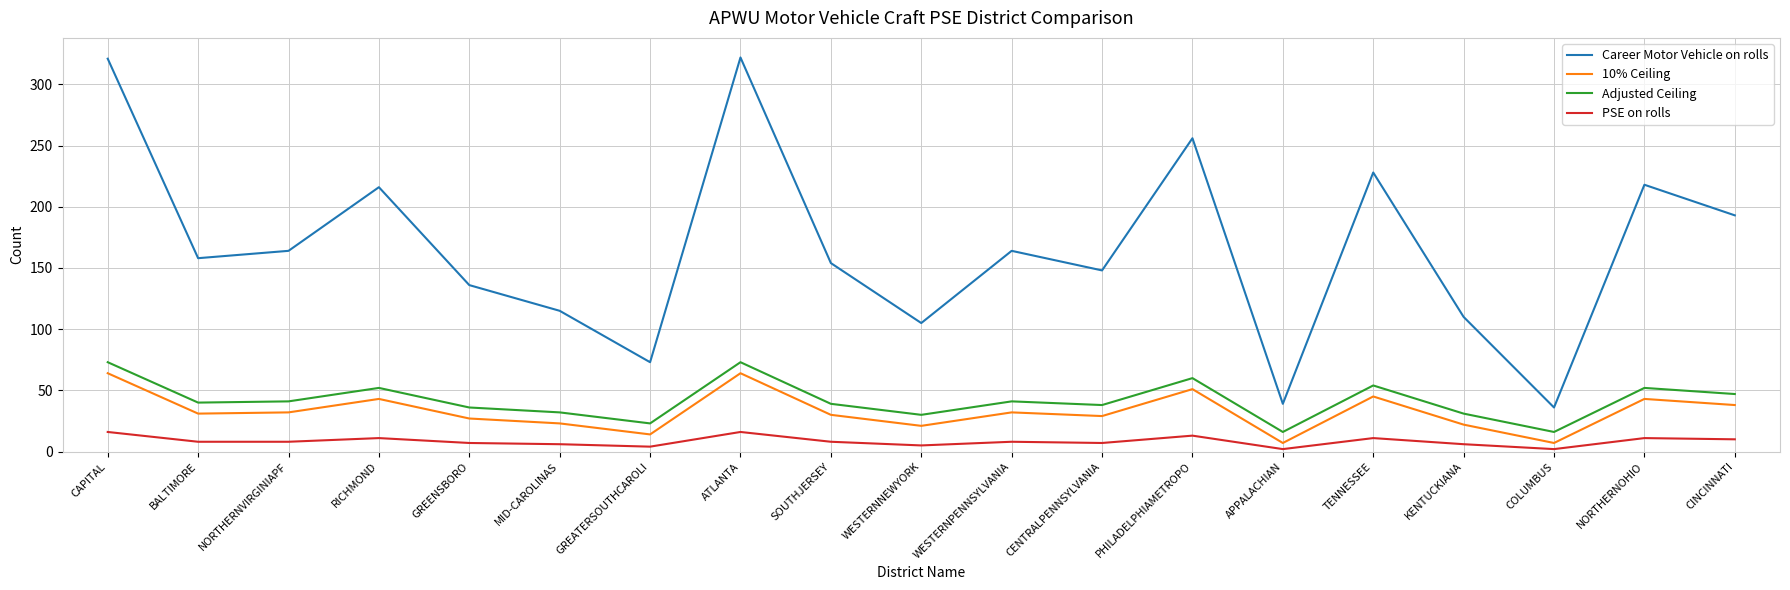

Is it true that 10% Ceiling equals 51 at PHILADELPHIAMETROPO?

True